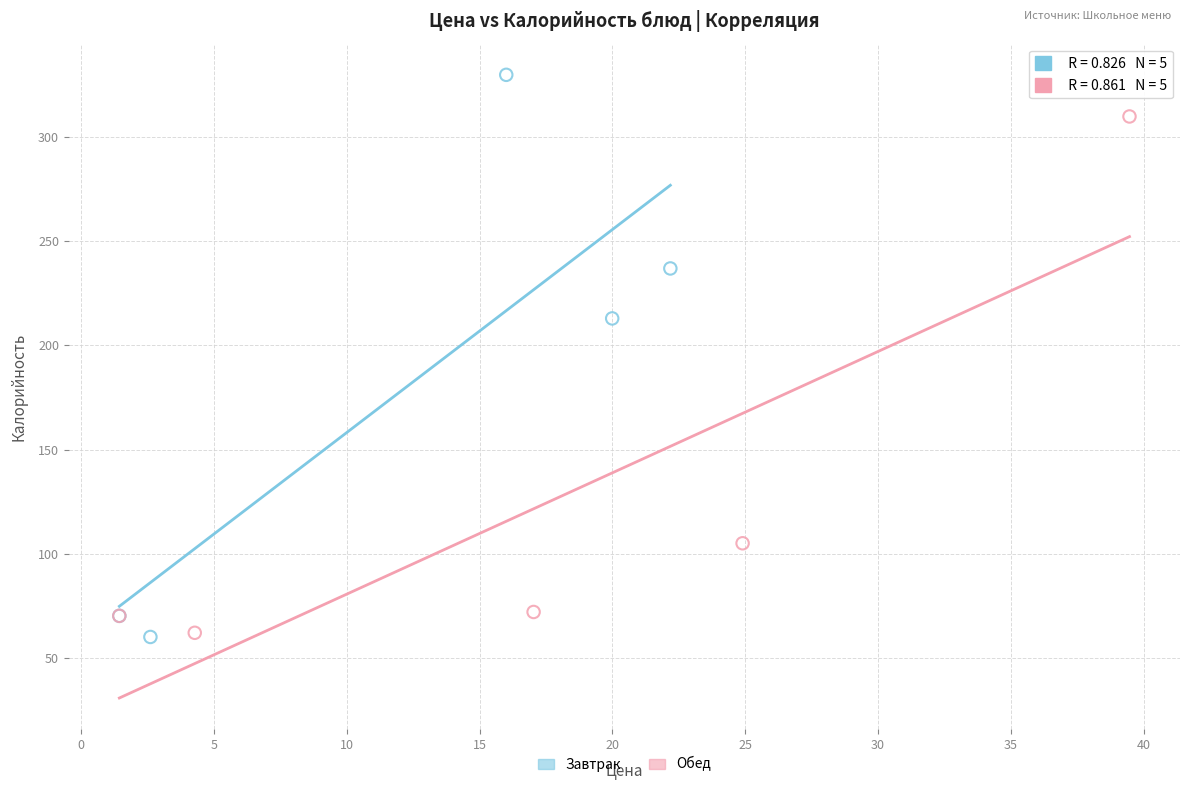

Which series has the largest Y range (max minus min)?

Завтрак